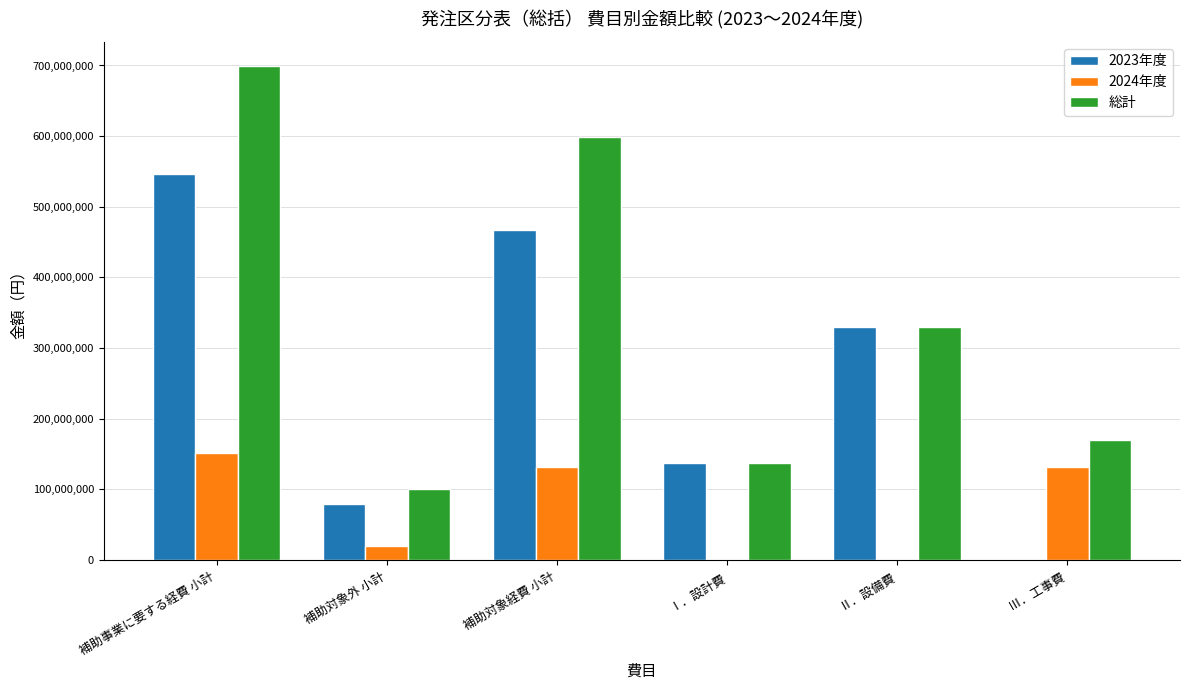

How many series are shown in this chart?

3